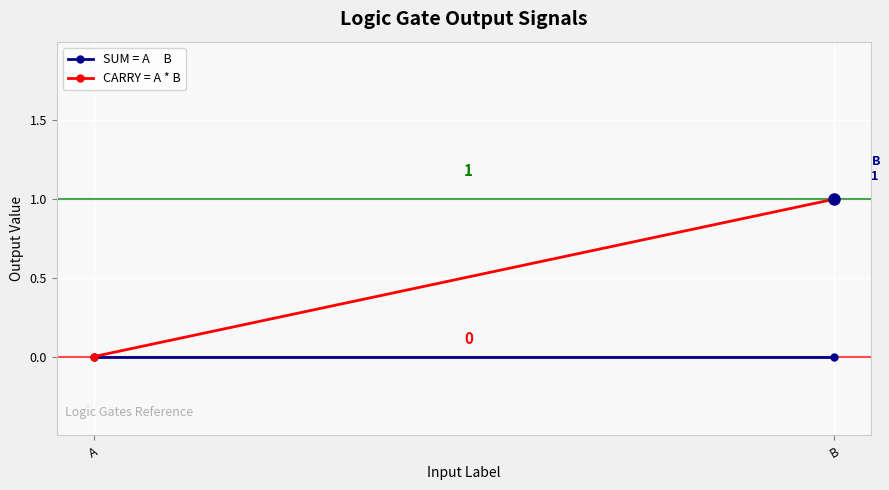

Which label corresponds to the largest value in the chart?

B